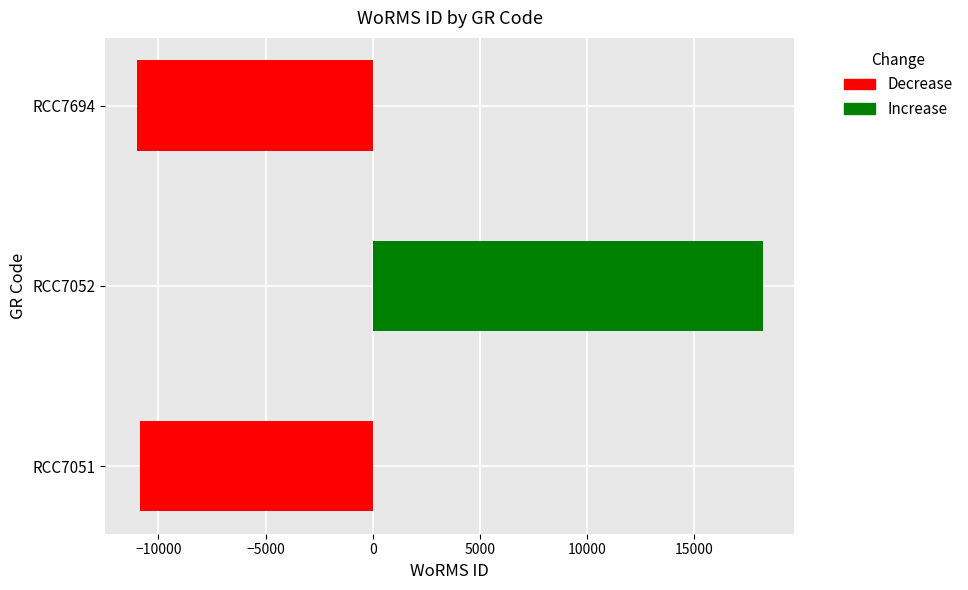

What is the difference between the values at RCC7052 and RCC7051?

29075